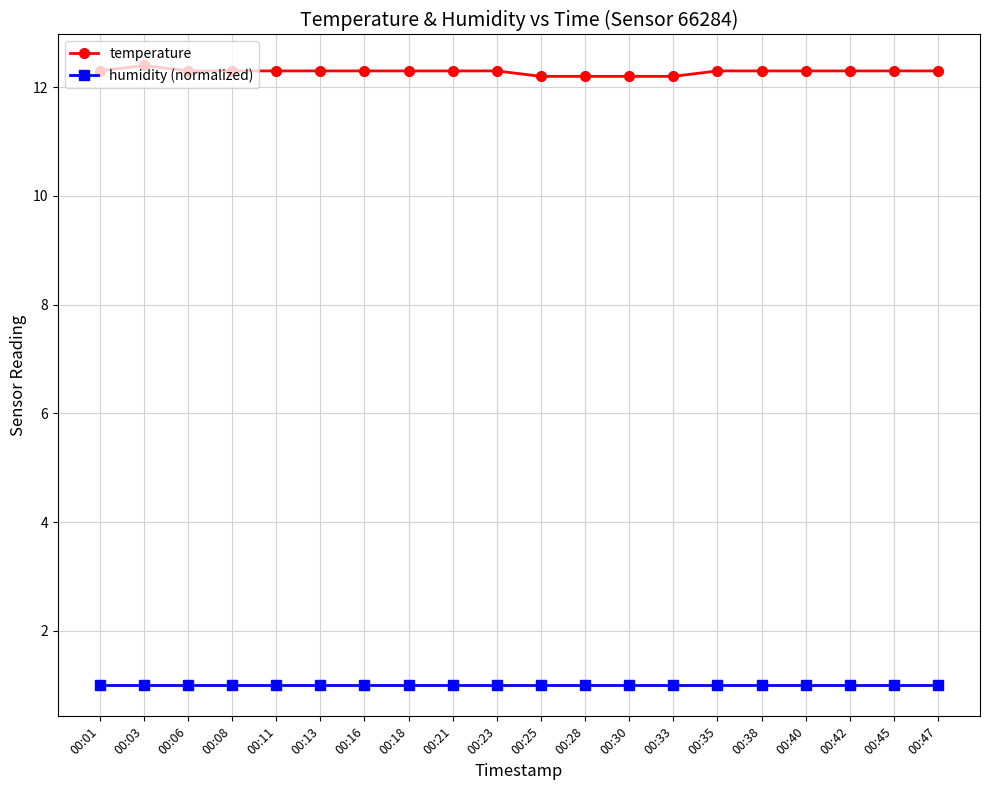

What is the difference between the highest and lowest values at 00:40?

11.3